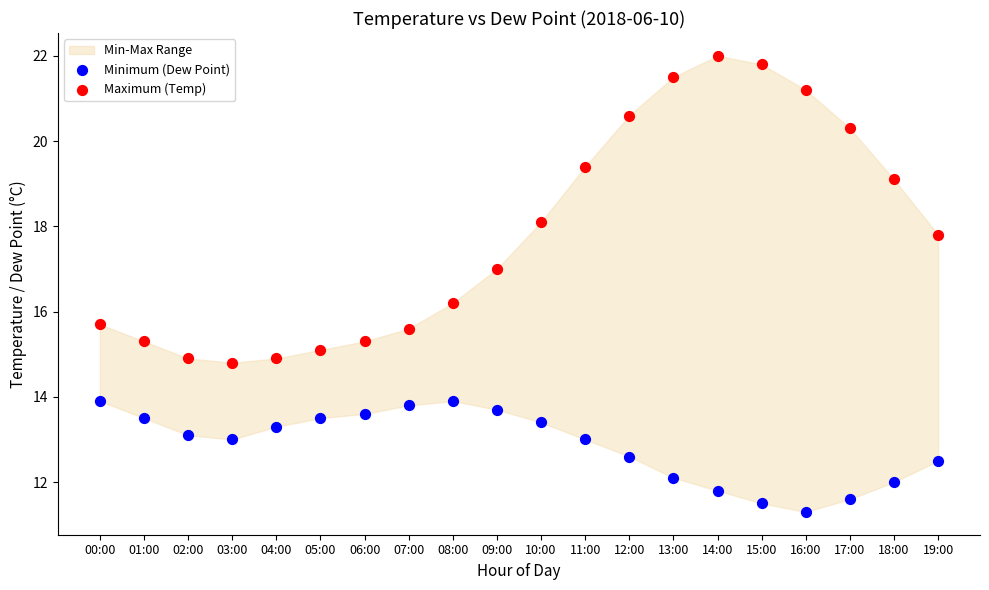

Which series reaches the minimum Y coordinate?

Minimum (Dew Point)